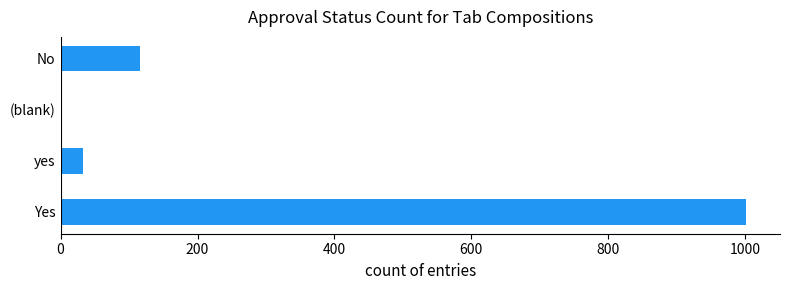

The chart shows a value of 1001 at Yes. True or false?

True